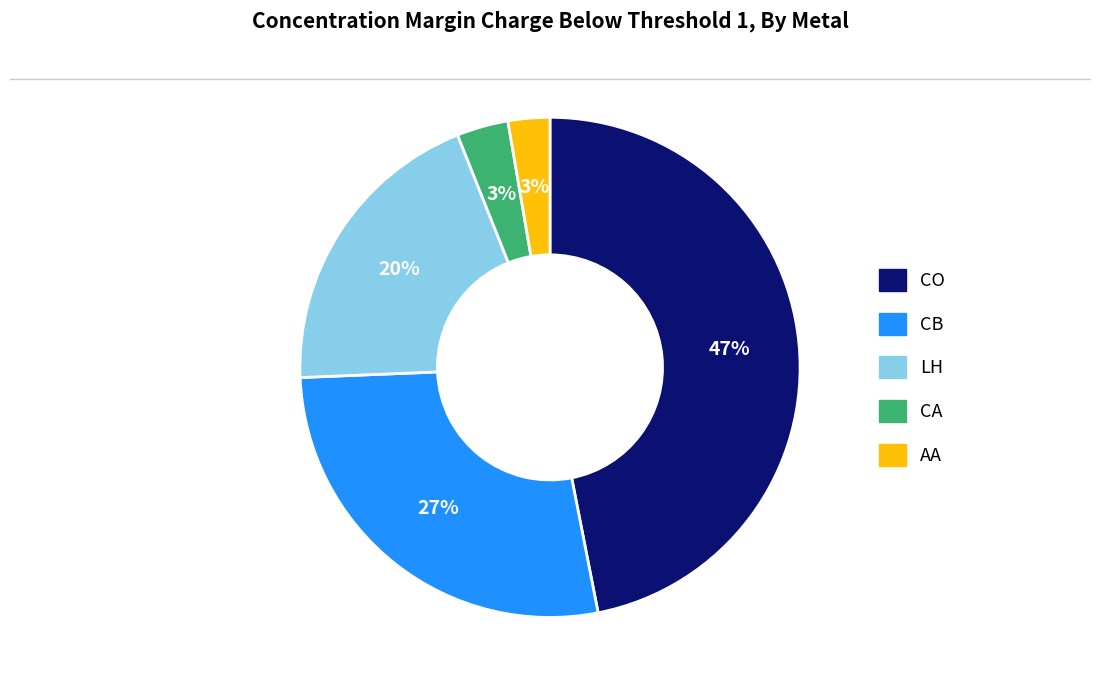

To the nearest percent, what is the average slice percentage?

20%